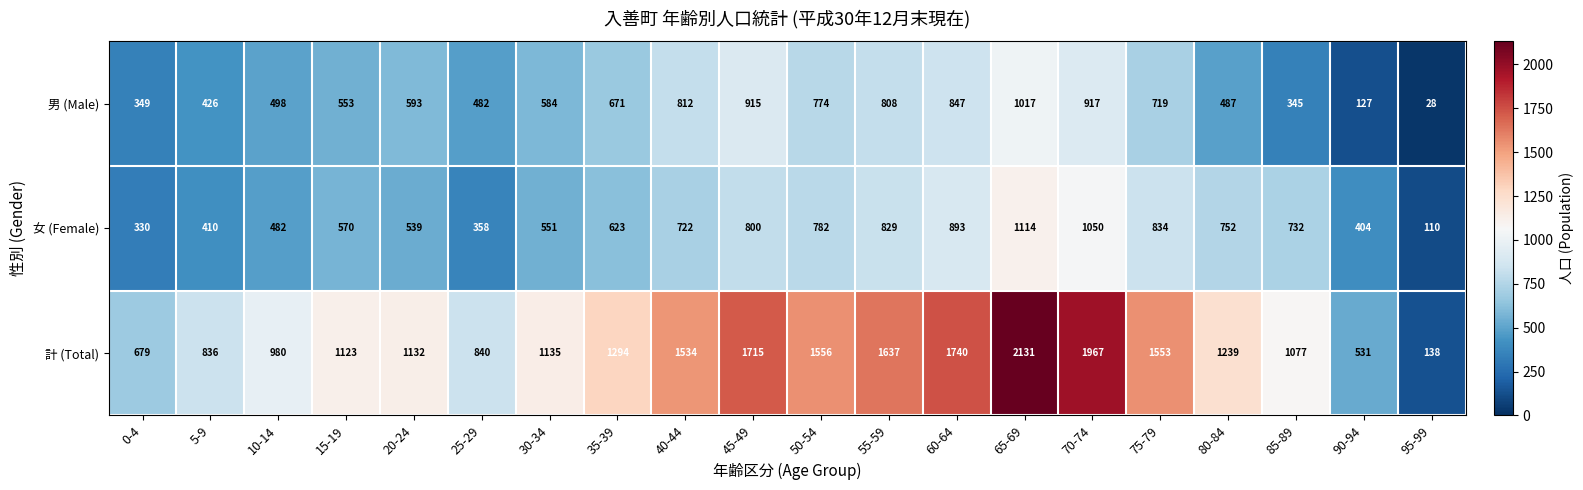

At which category does the chart reach its peak across all series?

65-69